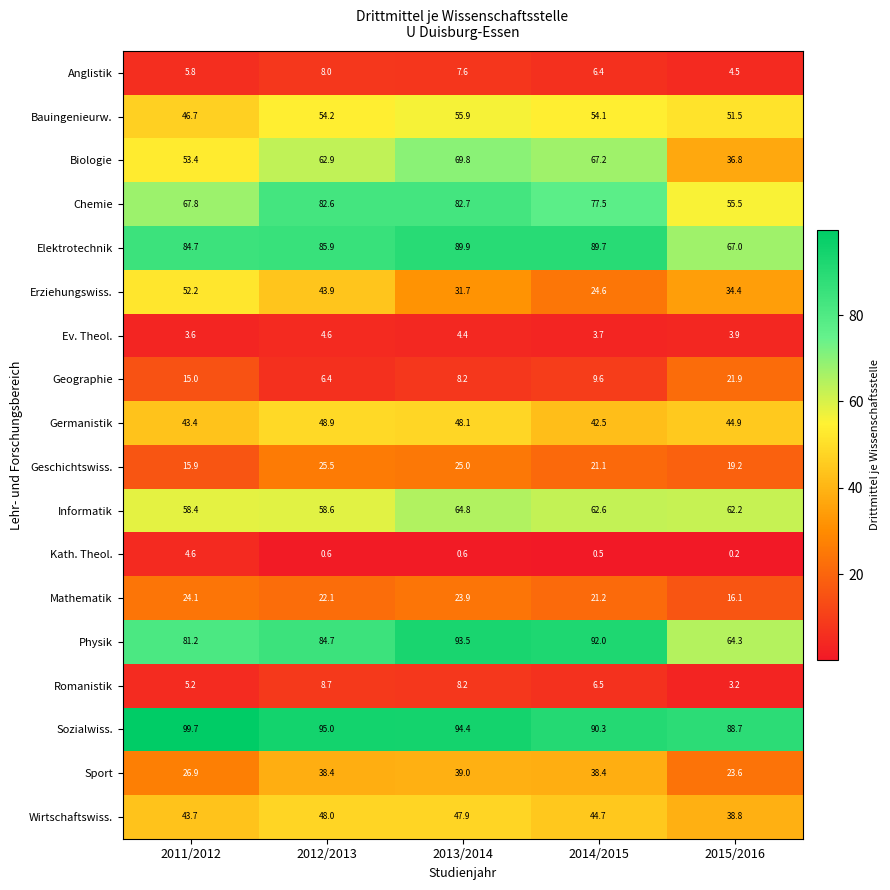

What value does the Bauingenieurw. series have at 2011/2012?

46.7